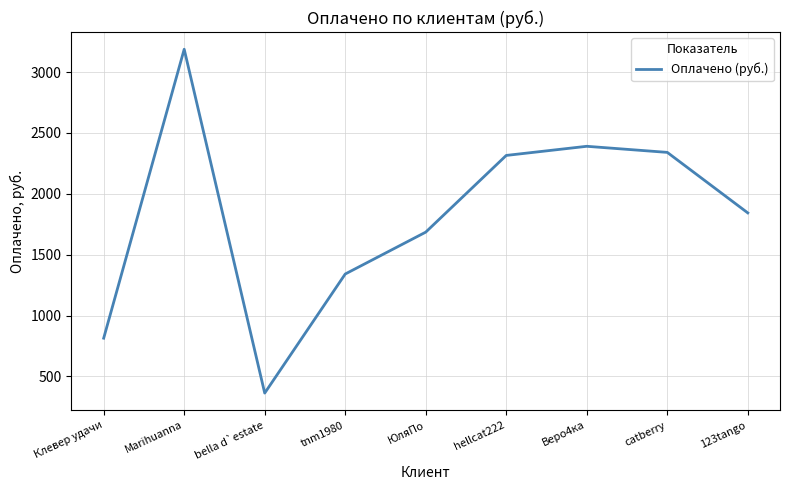

Reading left to right, list all the values displayed in this chart.

814	3187	363	1341	1685	2315	2390	2340	1843